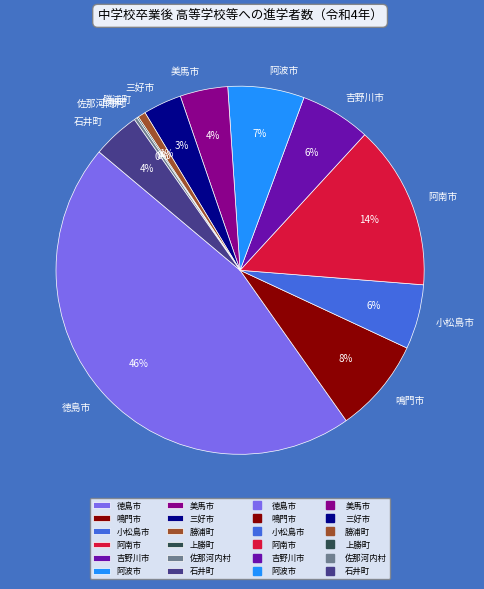

To the nearest percent, what is the difference between the 吉野川市 and 美馬市 slice percentages?

2%